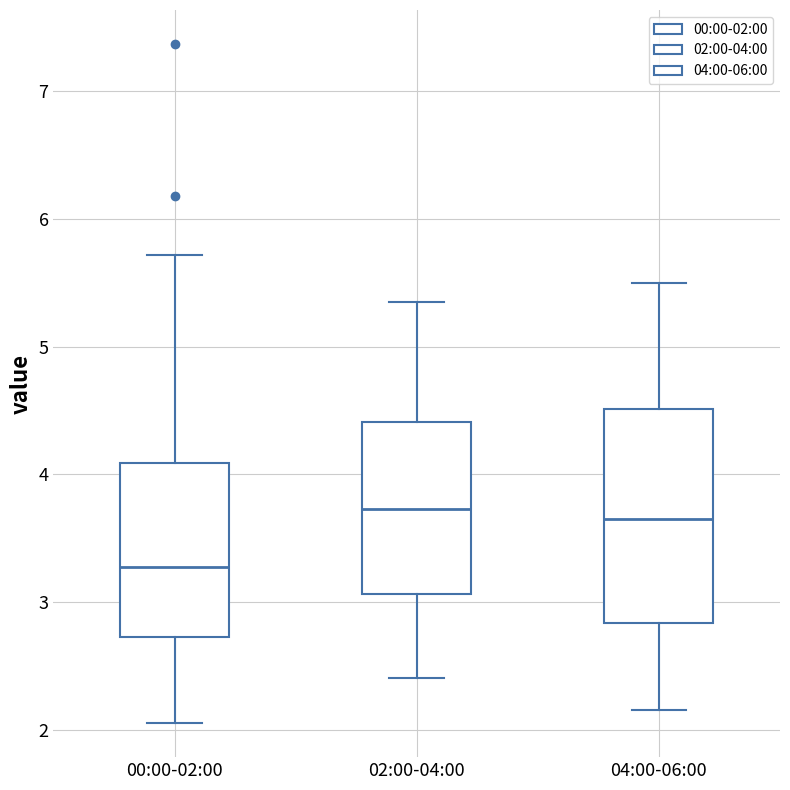

Where does the median line of the box for 00:00-02:00 sit on the y-axis? The values are not printed on the chart, so give them approximately, as read against the axis.

3.3